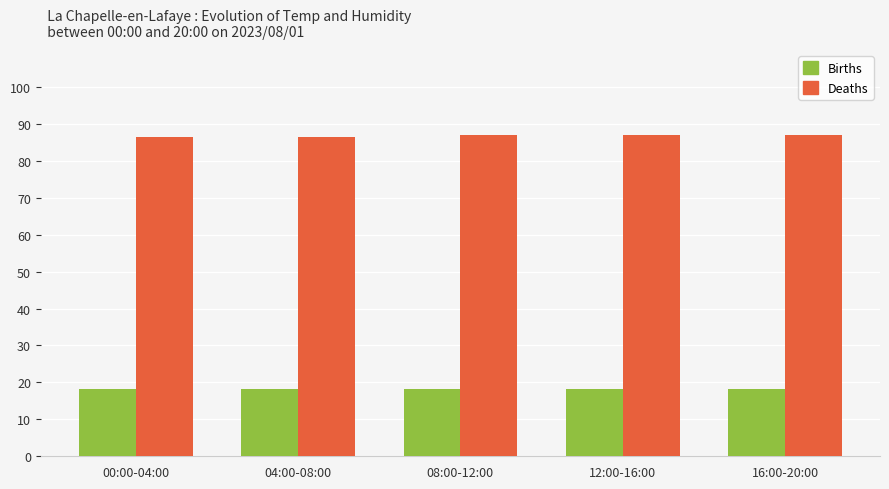

How many bars are there in each group?

2